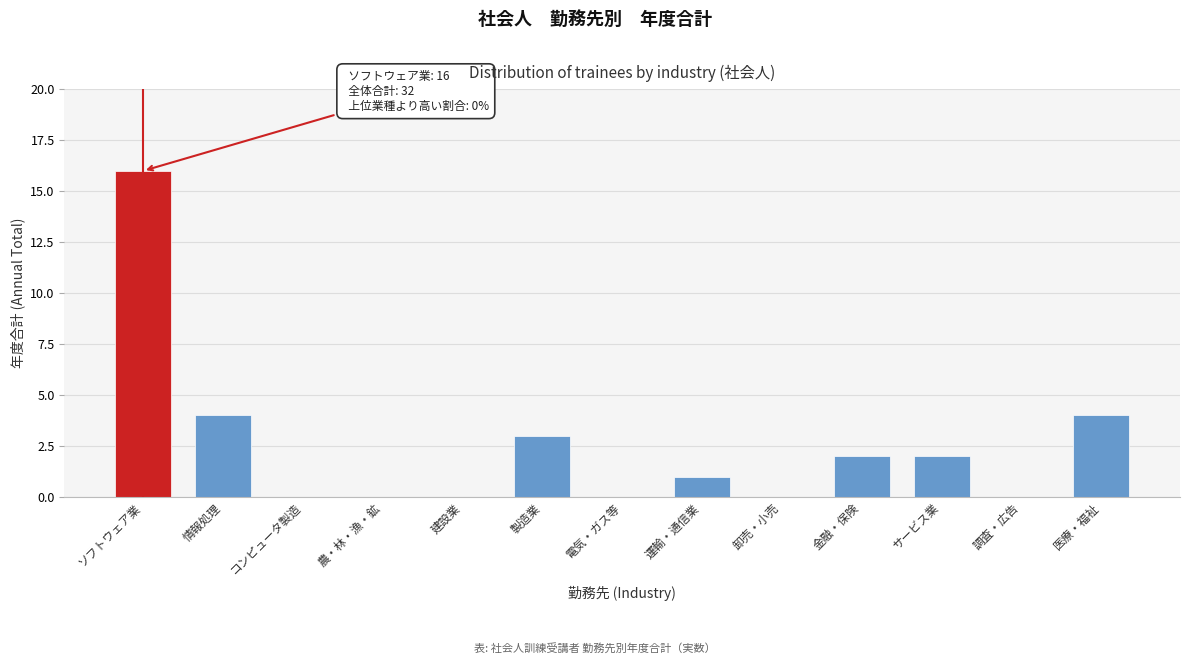

Reading left to right, what are all the values shown in this chart?

ソフトウェア業=16	情報処理=4	コンピュータ製造=0	農・林・漁・鉱=0	建設業=0	製造業=3	電気・ガス等=0	運輸・通信業=1	卸売・小売=0	金融・保険=2	サービス業=2	調査・広告=0	医療・福祉=4